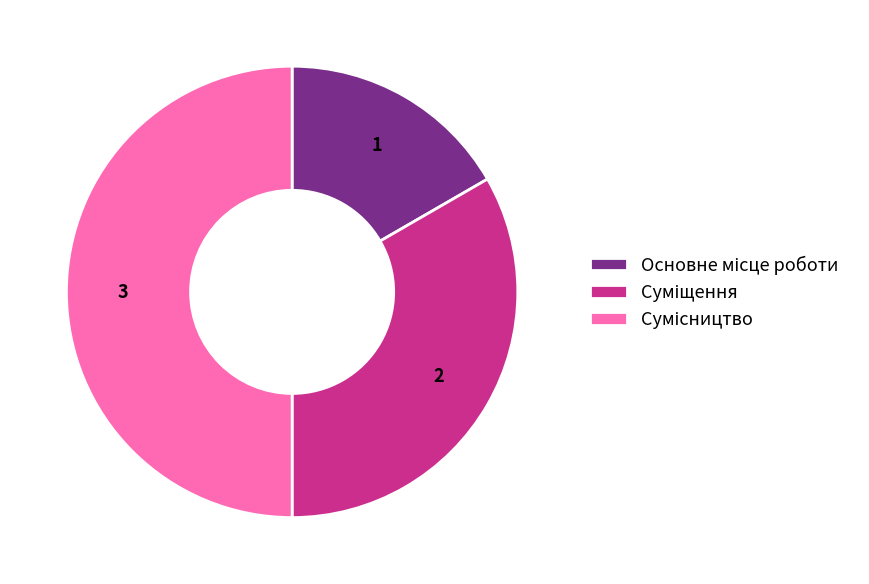

Count the number of slices in the pie.

3